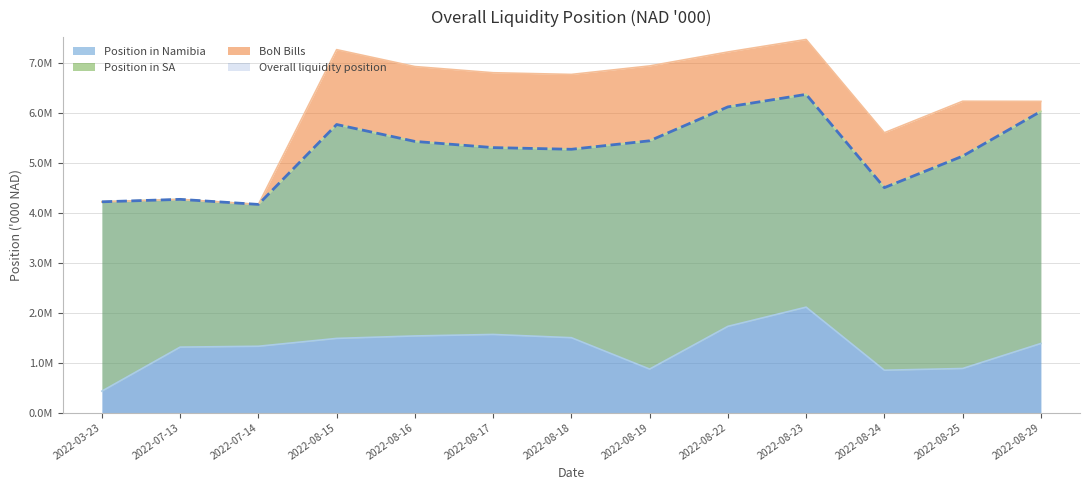

What is the sum of all Overall liquidity position values?

68082248.2